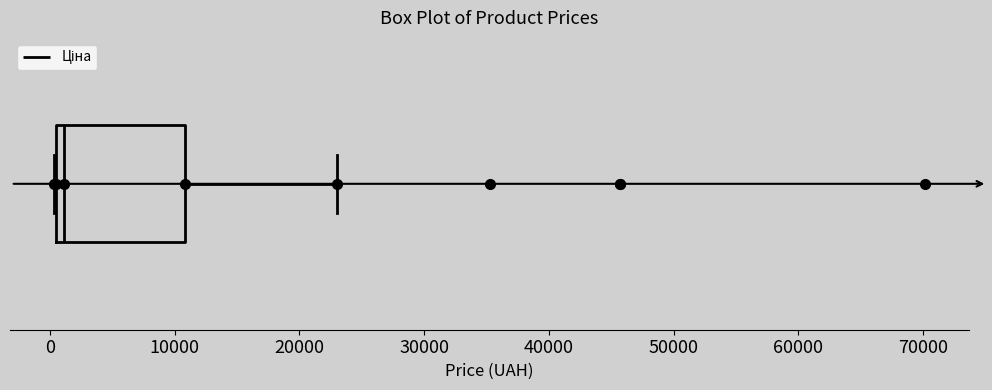

Where is the right edge of the box on the x-axis? The values are not printed on the chart, so give them approximately, as read against the axis.

11000